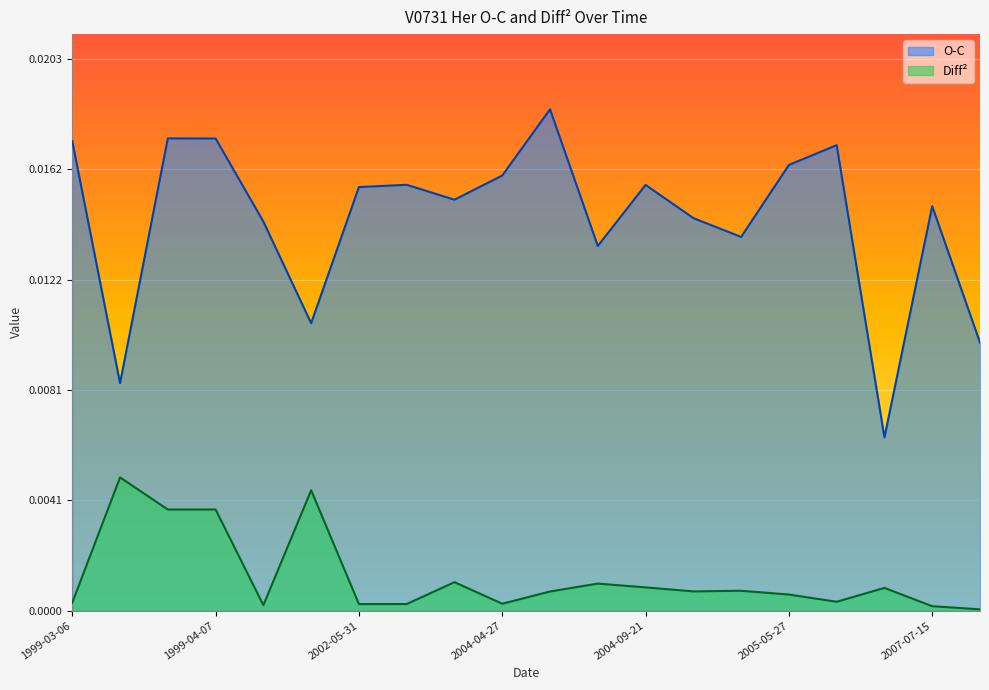

Is it true that O-C equals 0.0 at 2009-04-16?

False